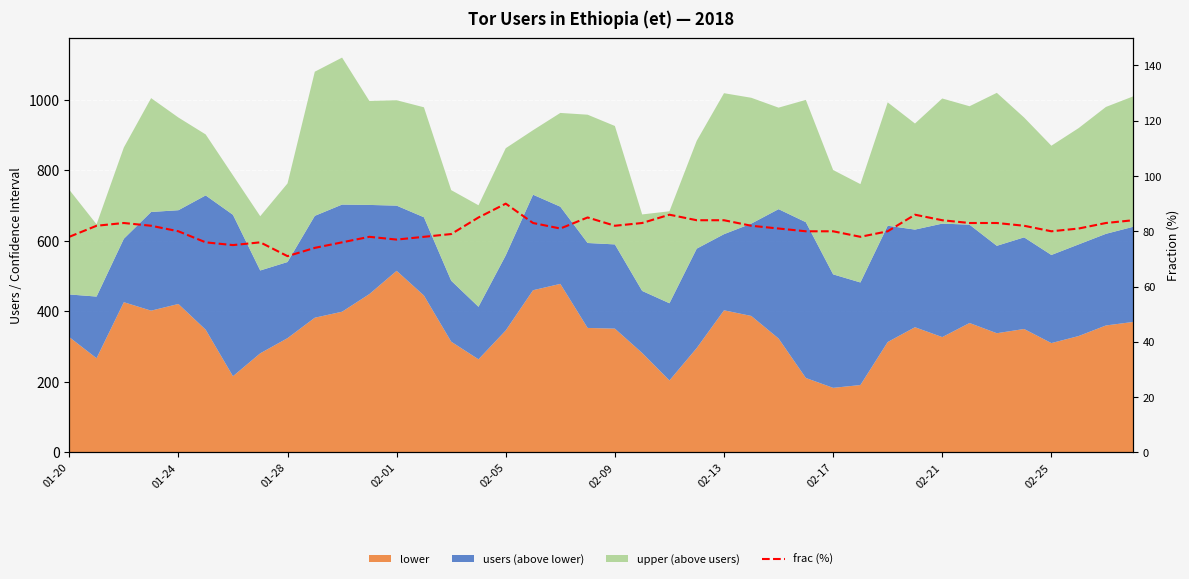

Read the value at 10, to the nearest 5.

75